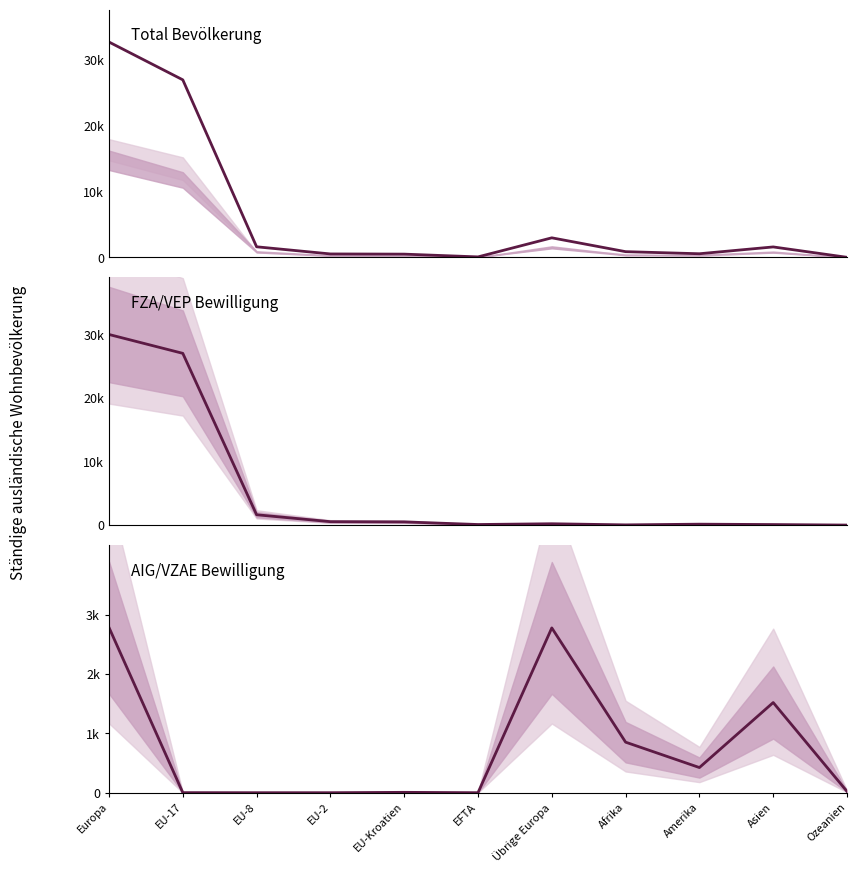

At EU-8, list the series in order from smallest to largest.

AIG/VZAE Total, Total, FZA/VEP Total